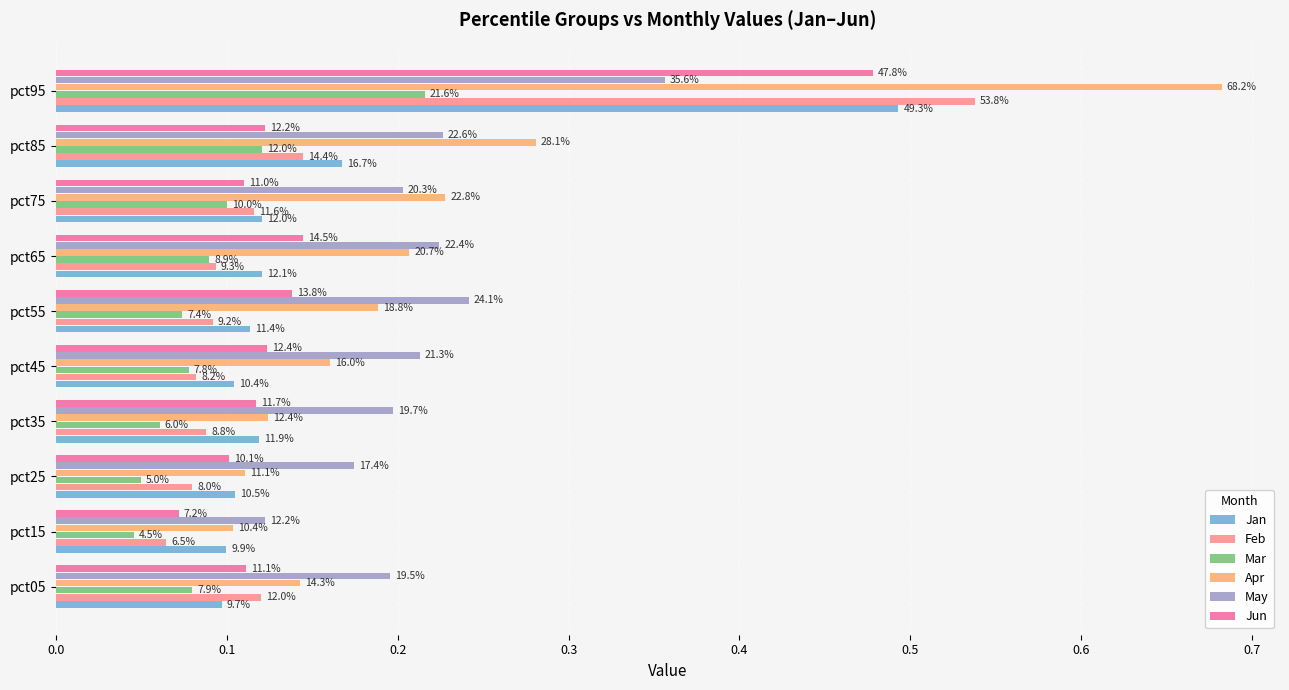

What are all the series names shown in the legend?

Jan, Feb, Mar, Apr, May, Jun